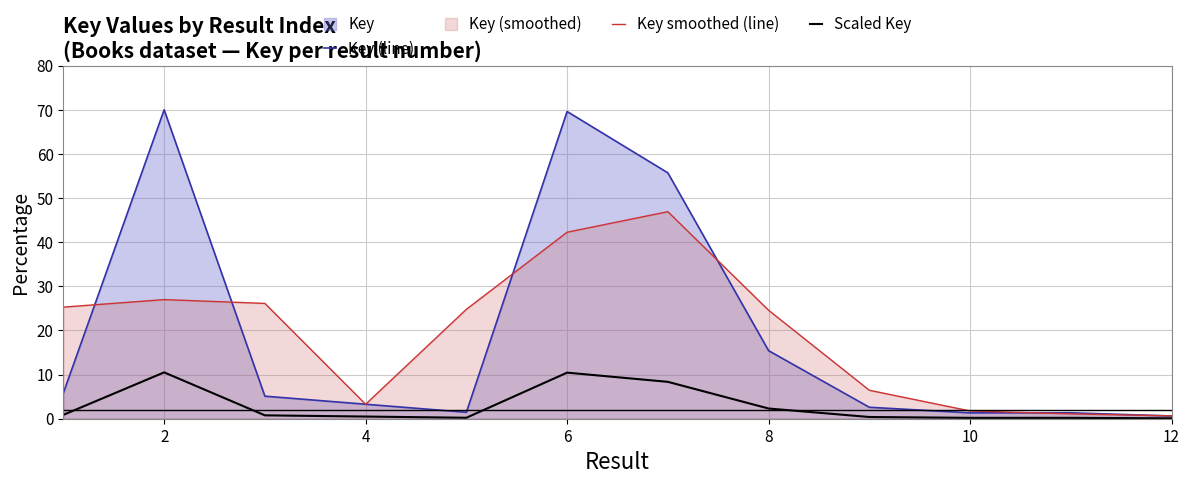

The Key smoothed (line) series shows 0.7 at 12. True or false?

True